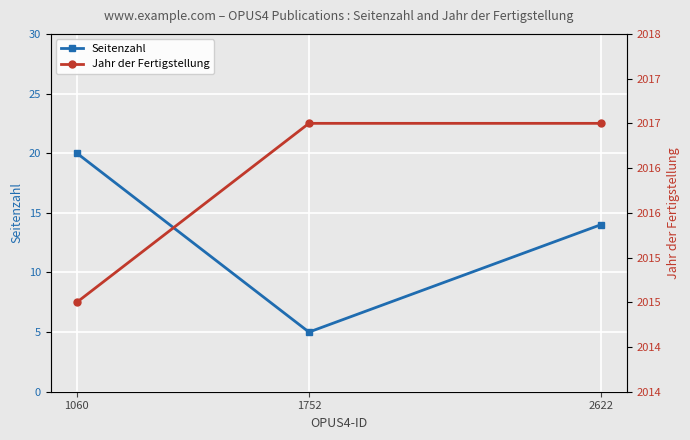

Reading left to right, transcribe all the data shown in this chart.

Seitenzahl: 20	5	14
Jahr der Fertigstellung: 2015	2017	2017